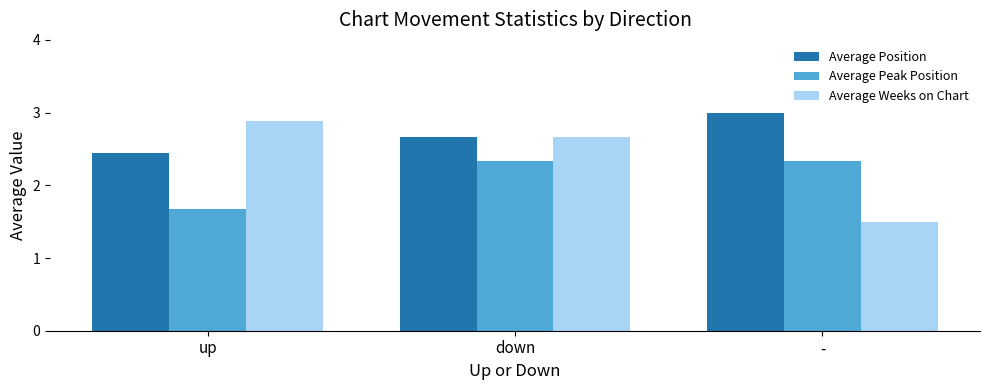

What is the highest value of the Average Peak Position series?

2.3